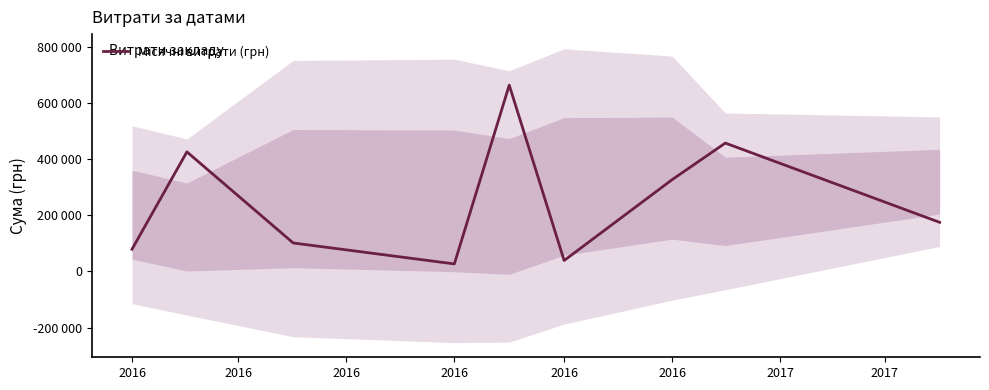

How many points are lower than both their immediate neighbors (excluding endpoints)?

2